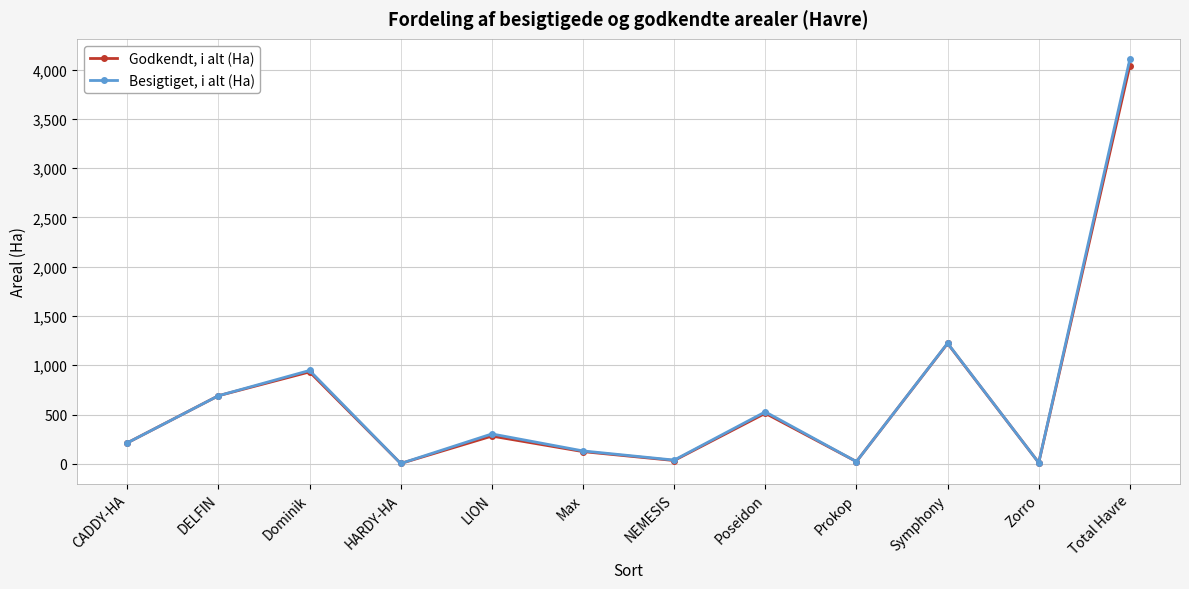

Which series has the largest range (max minus min)?

Besigtiget, i alt (Ha)